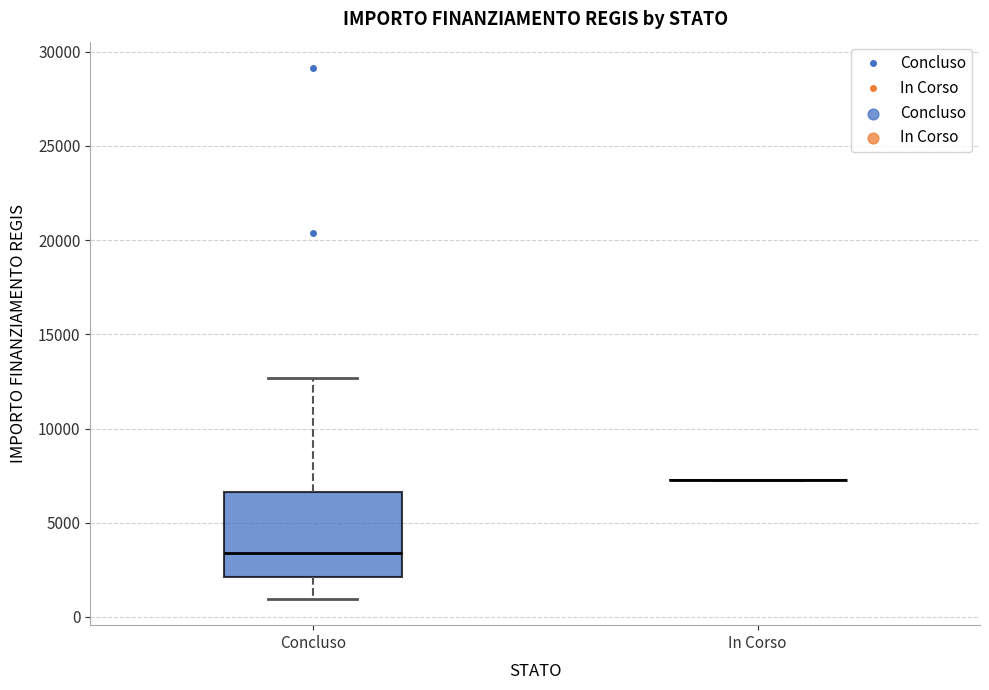

Comparing the boxes themselves (not the whiskers), which one is the tallest?

Concluso